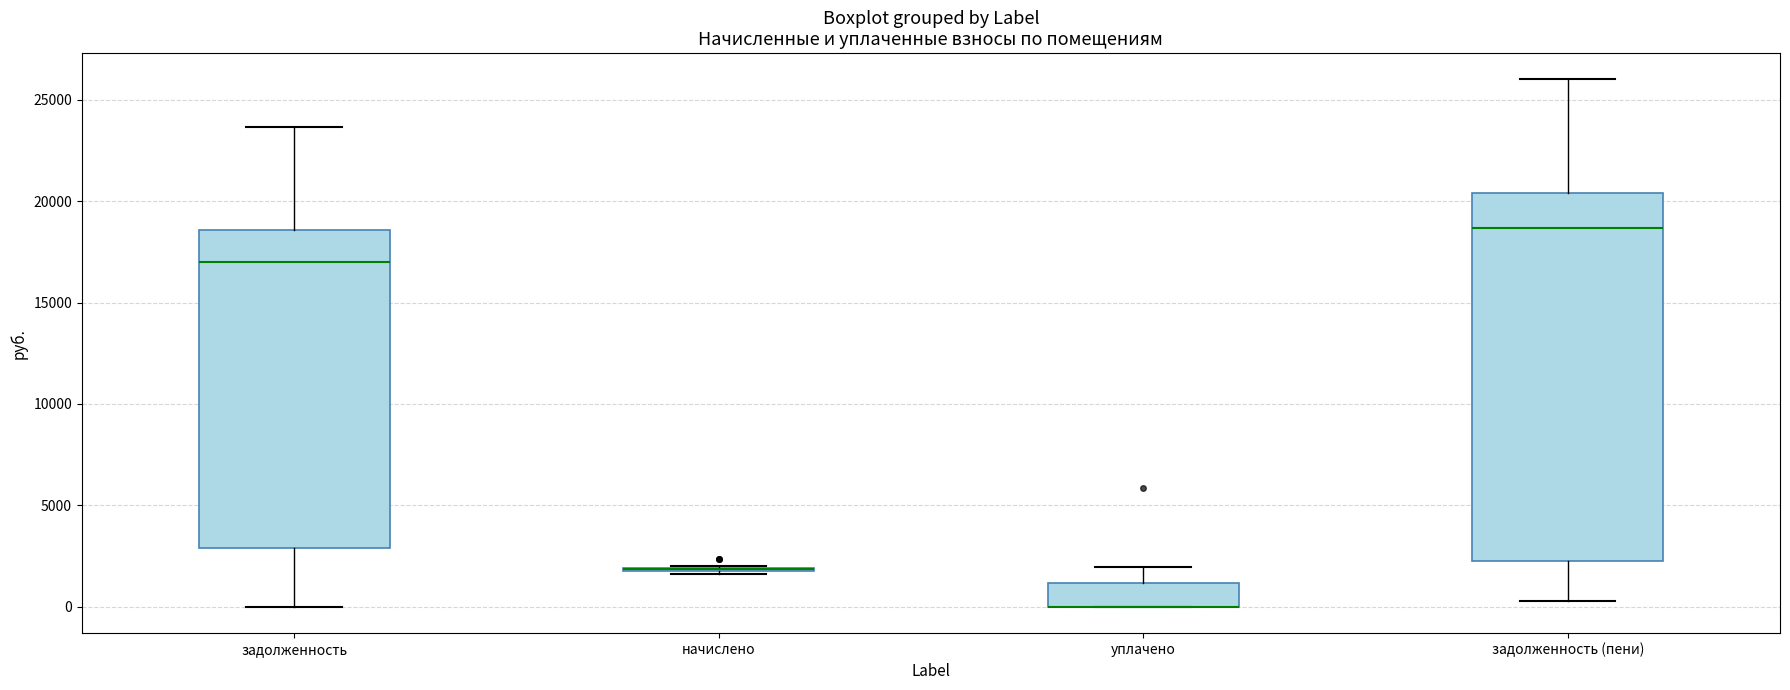

Comparing the boxes themselves (not the whiskers), which one is the tallest?

задолженность (пени)